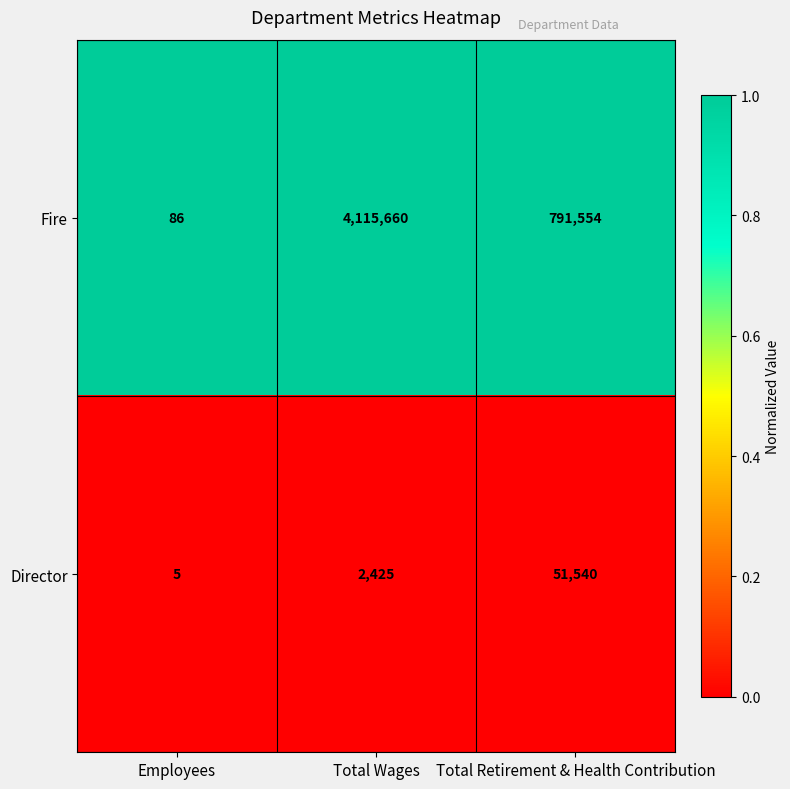

What is the total value across all series at Total Wages?

4118085